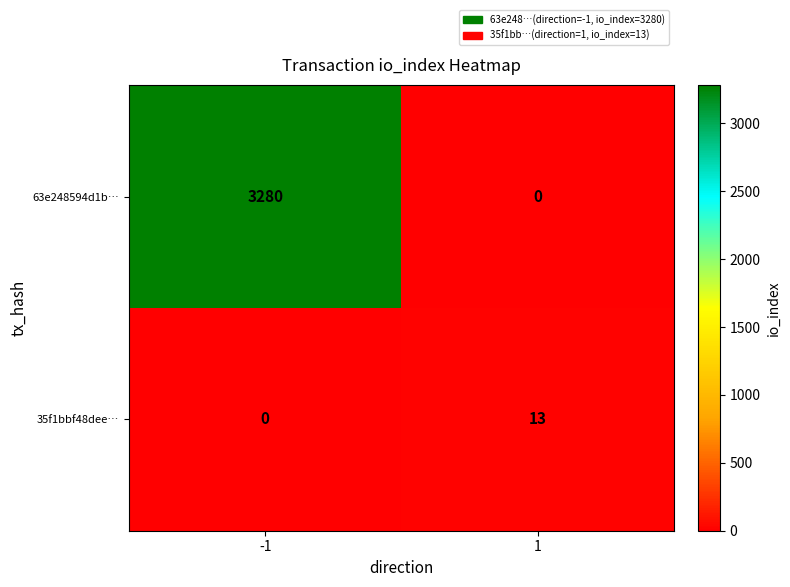

What is the difference between the maximum and minimum values in the 63e248594d1b… series?

3280